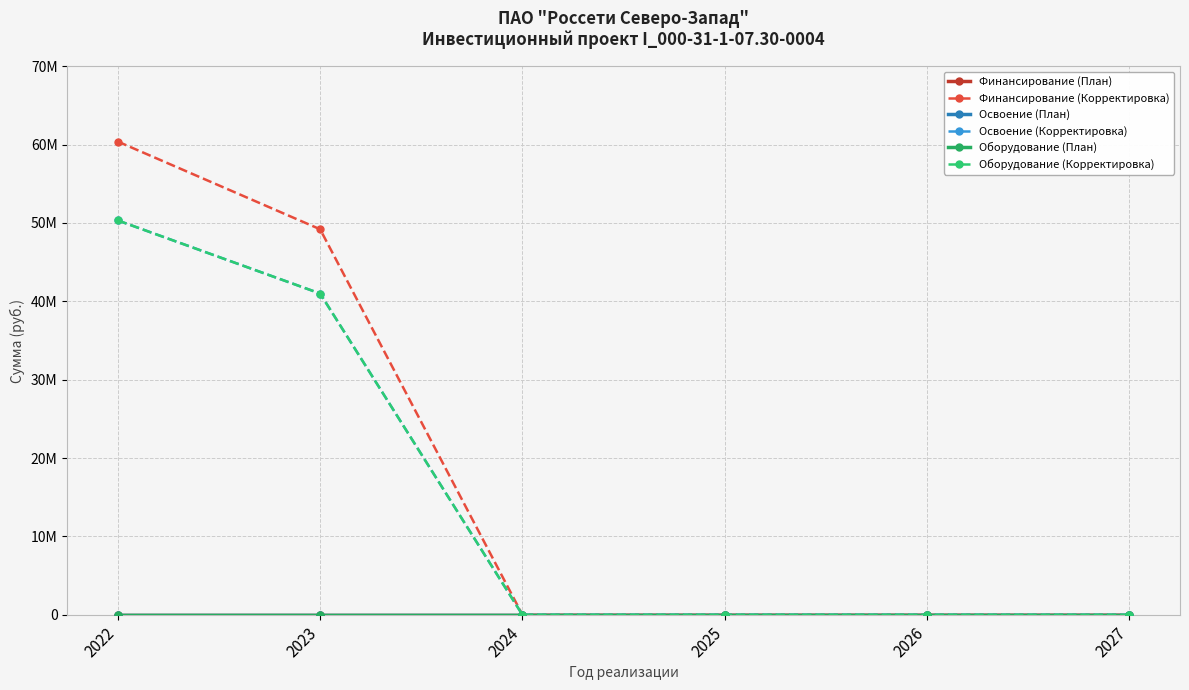

Reading right to left, extract all data points from this chart.

Финансирование (План): 0	0	0	0	0	0
Финансирование (Корректировка): 0	0	0	0	49196132	60386844
Освоение (План): 0	0	0	0	0	0
Освоение (Корректировка): 0	0	0	0	40996777	50322370
Оборудование (План): 0	0	0	0	0	0
Оборудование (Корректировка): 0	0	0	0	40996777	50322370